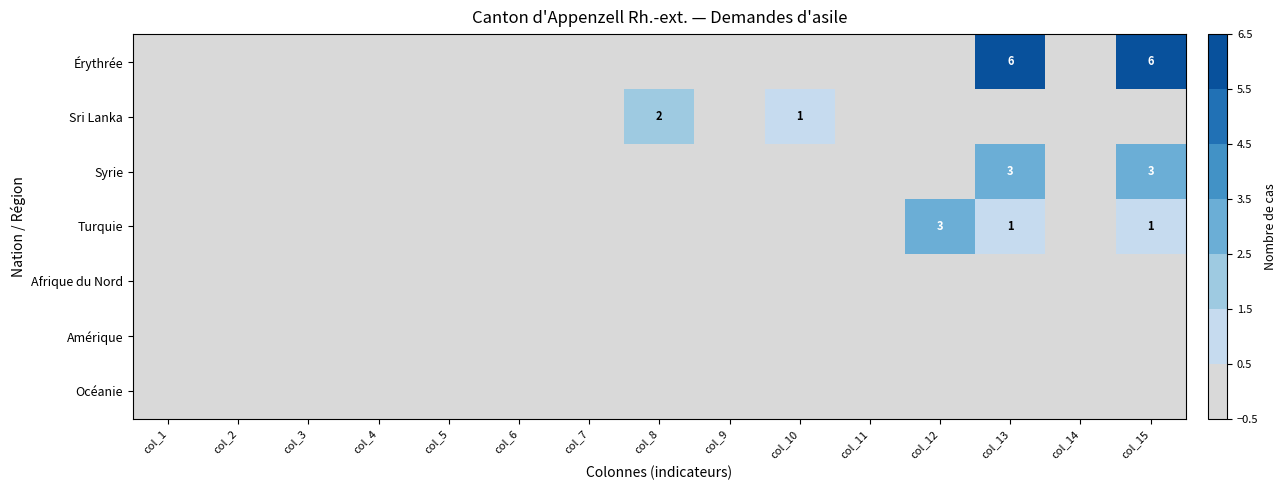

The value of Érythrée at col_5 is 0. True or false?

True